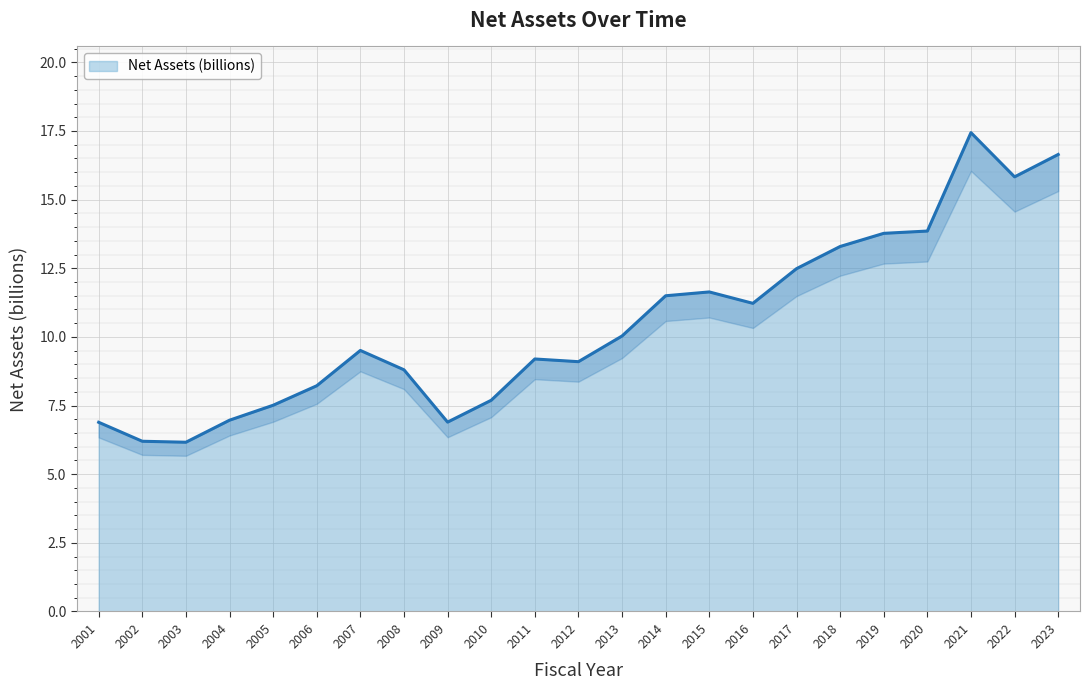

What is the change in value from 2004 to 2022?

+8.9